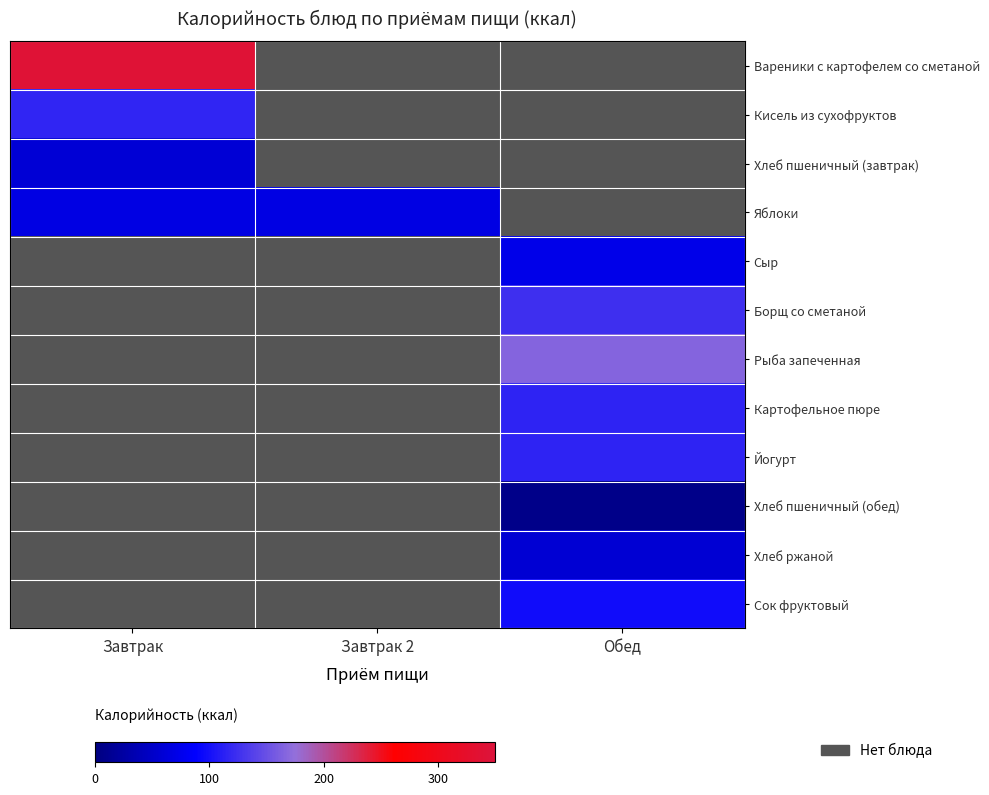

How many series are shown in this chart?

12